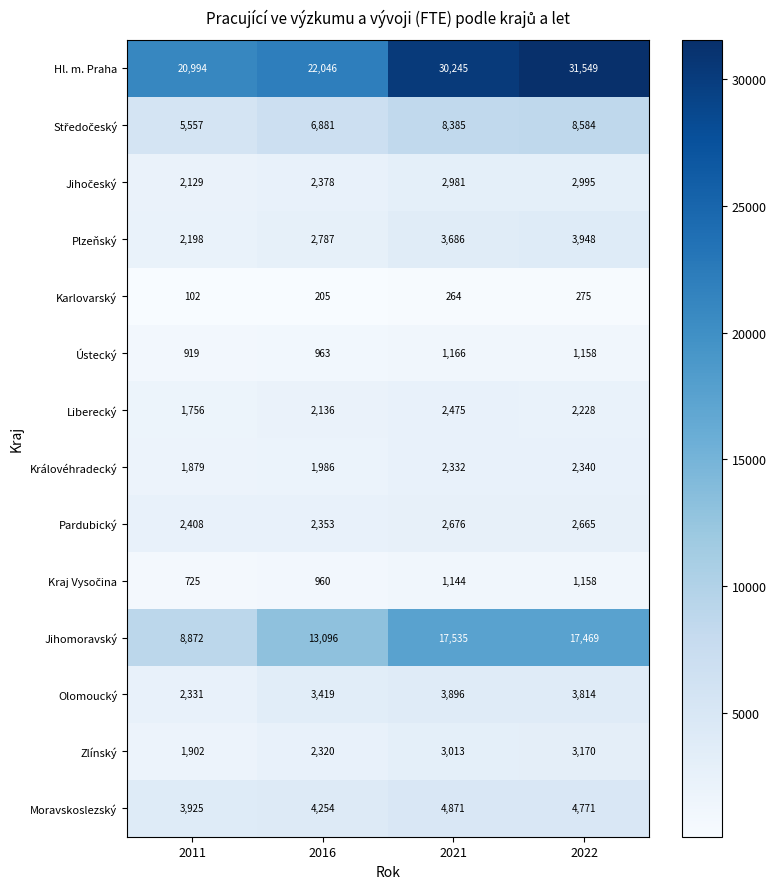

At how many categories does at least one series exceed 10789?

4